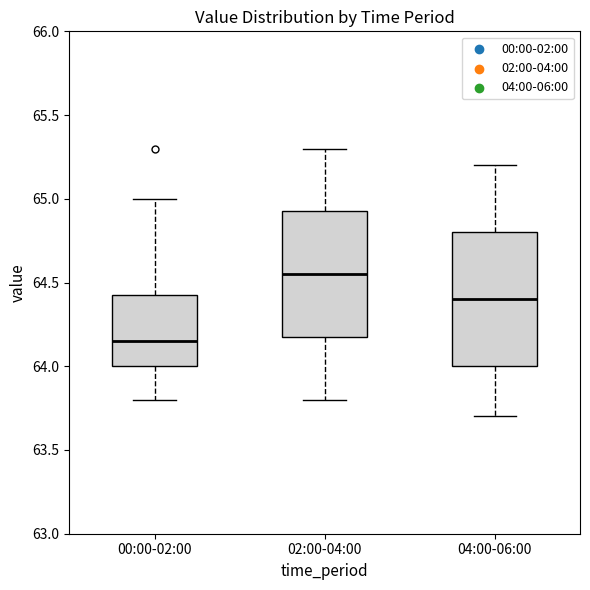

Reading left to right, transcribe this box plot: for each box, give where its median line is, the range the box spans, and where its two whiskers end, as read against the y-axis. The values are not printed on the chart, so give them approximately, as read against the axis.

00:00-02:00: median 64.15, box 64.00 to 64.45, whiskers 63.80 to 65.00
02:00-04:00: median 64.55, box 64.20 to 64.95, whiskers 63.80 to 65.30
04:00-06:00: median 64.40, box 64.00 to 64.80, whiskers 63.70 to 65.20